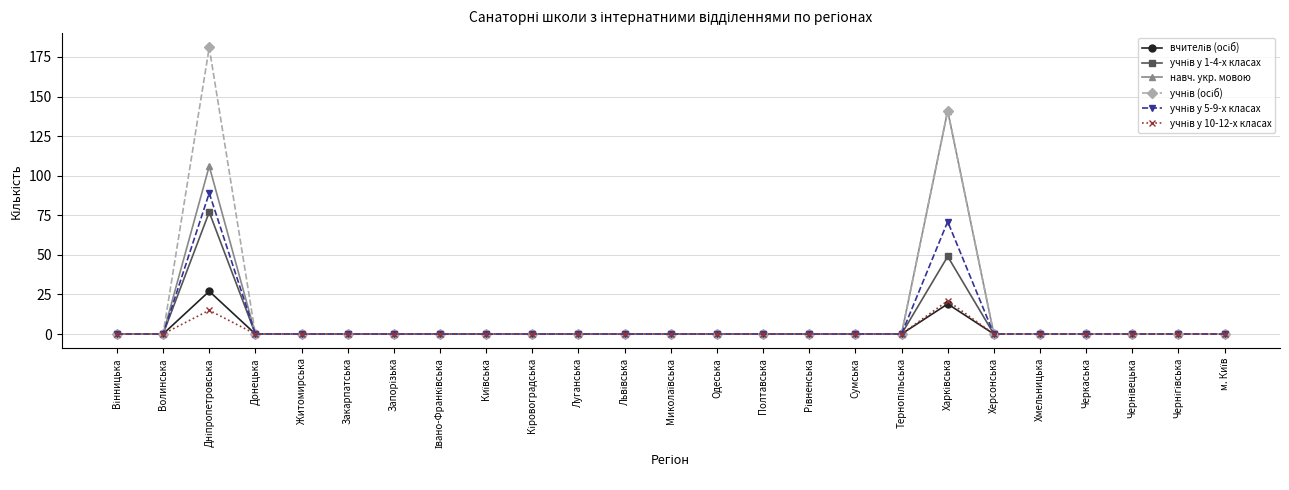

What position from the right is Волинська?

24